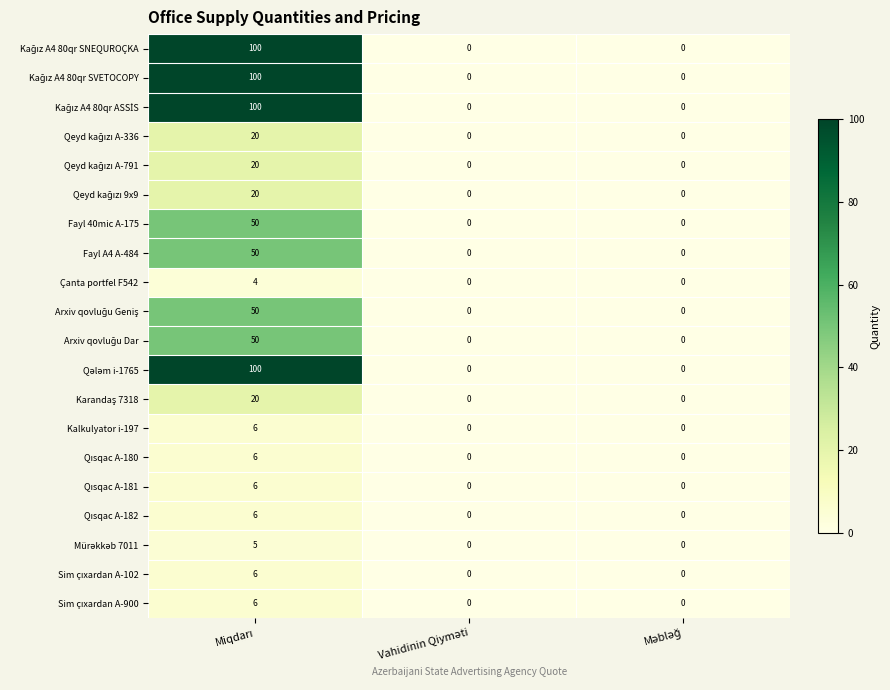

What is the greatest value displayed?

100